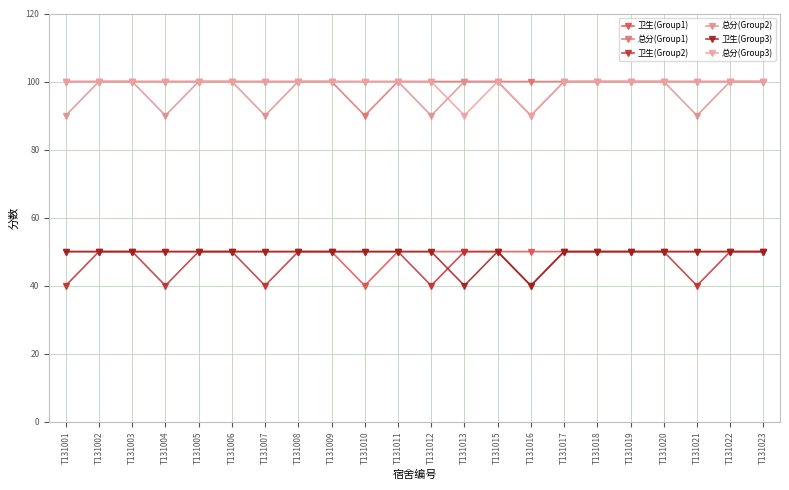

At which label does 总分(Group3) reach its peak?

T131001